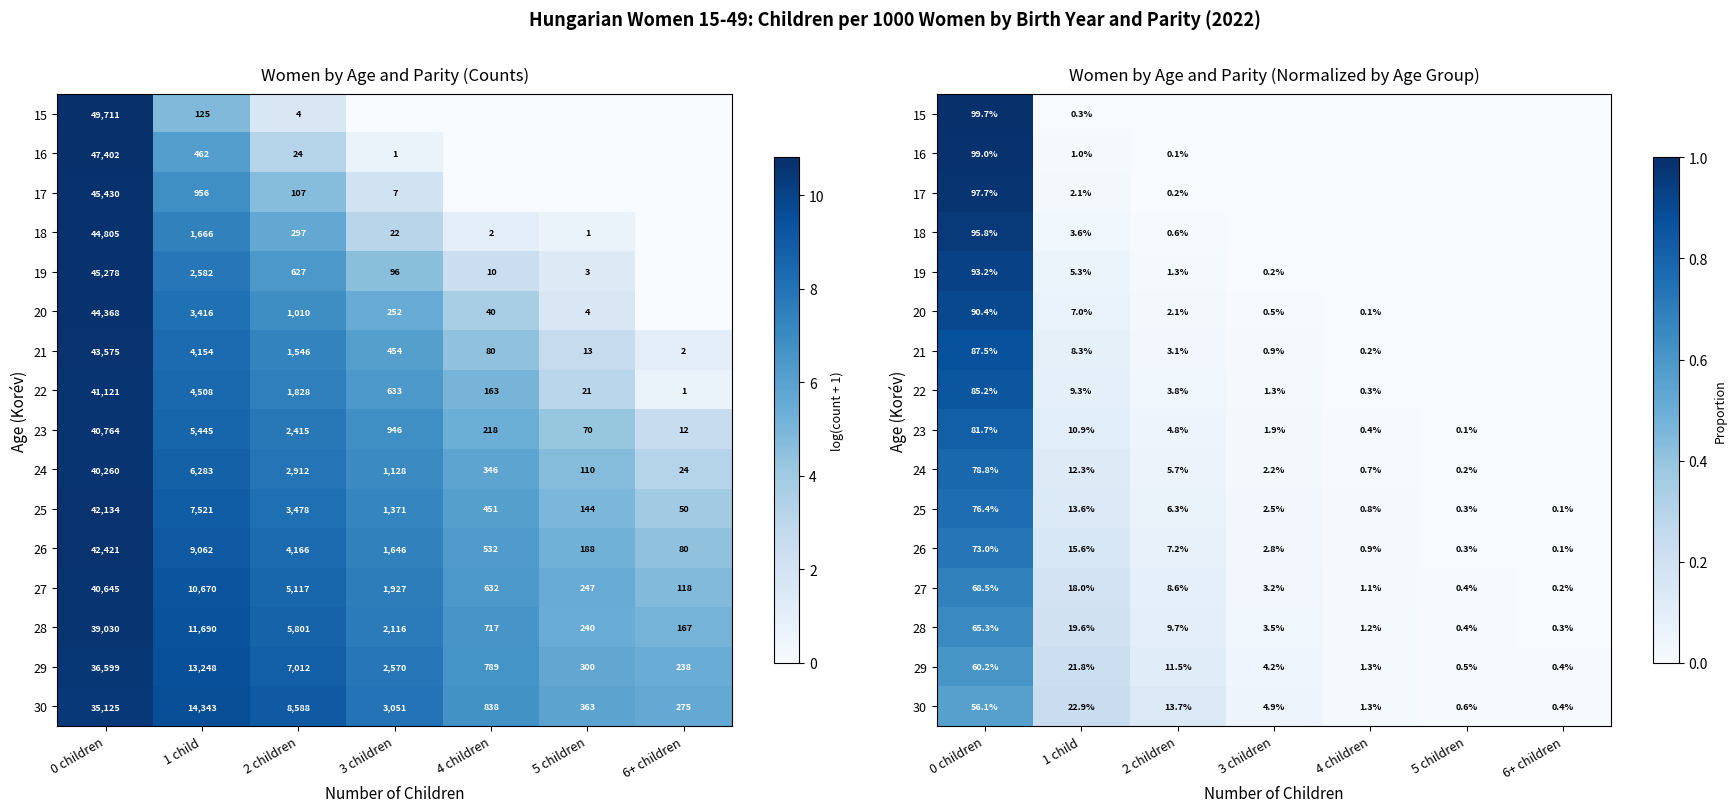

At which category does the chart reach its minimum across all series?

3 children